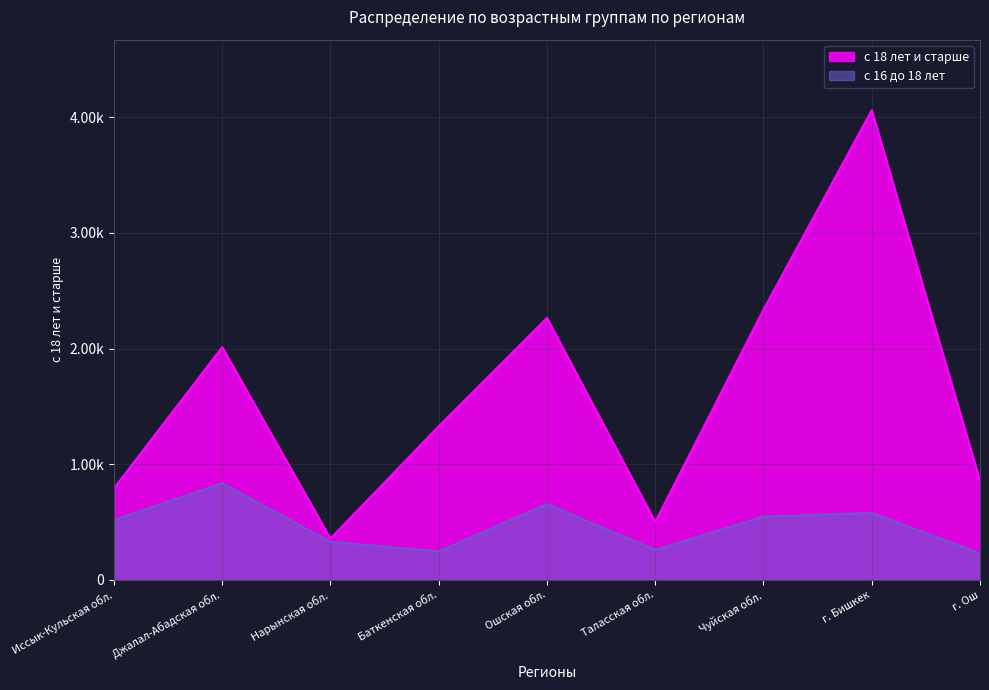

Reading left to right, transcribe all the data shown in this chart.

с 16 до 18 лет: Иссык-Кульская обл.=519	Джалал-Абадская обл.=835	Нарынская обл.=330	Баткенская обл.=247	Ошская обл.=656	Таласская обл.=260	Чуйская обл.=547	г. Бишкек=580	г. Ош=230
с 18 лет и старше: Иссык-Кульская обл.=792	Джалал-Абадская обл.=2013	Нарынская обл.=358	Баткенская обл.=1329	Ошская обл.=2266	Таласская обл.=502	Чуйская обл.=2337	г. Бишкек=4062	г. Ош=857